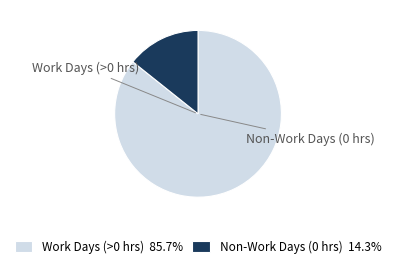

Is there any slice that represents more than half of the pie?

Yes